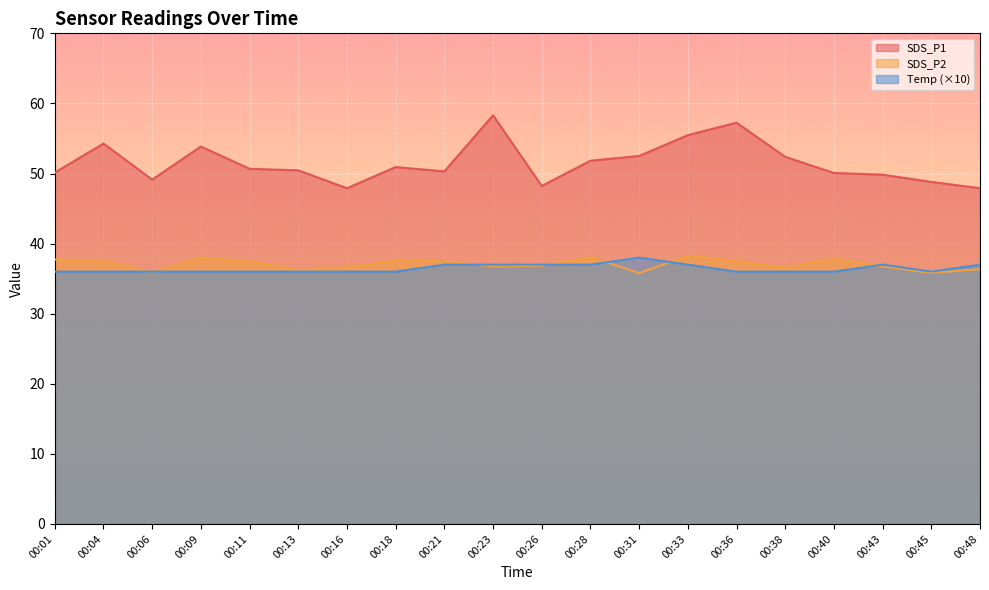

How many data points in Temp are above 36?

8